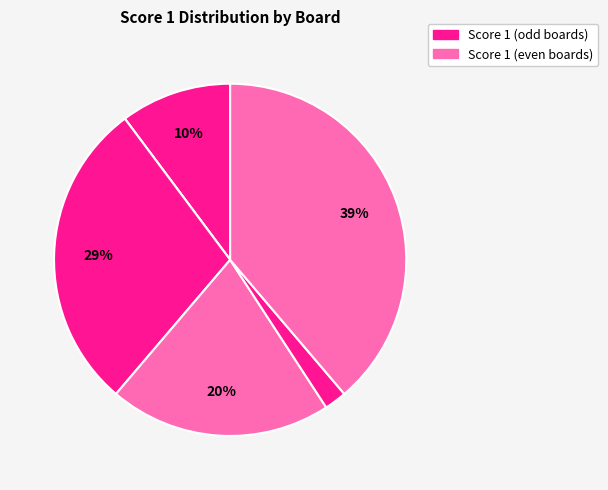

Rank the categories by value from lowest to highest.

Board 2, Board 5, Board 1, Board 4, Board 3, Board 6